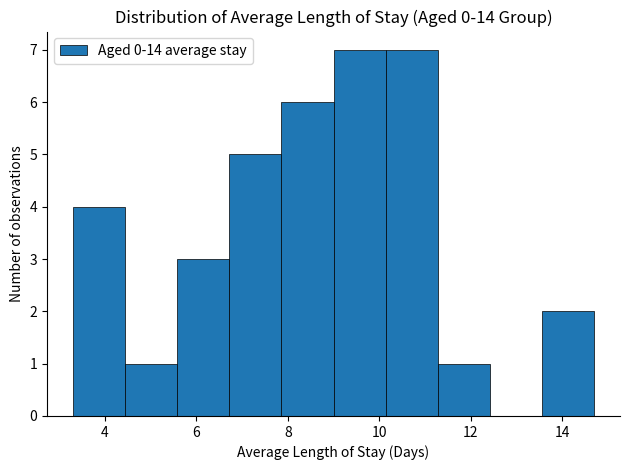

Reading left to right, list every bar in this chart as the range it spans on the x-axis followed by its height. Neither the bar edges nor the heights are printed on the chart, so give them approximately, as read against the axes.

3.30 to 4.44: 4
4.44 to 5.58: 1
5.58 to 6.72: 3
6.72 to 7.86: 5
7.86 to 9.00: 6
9.00 to 10.14: 7
10.14 to 11.28: 7
11.28 to 12.42: 1
12.42 to 13.56: 0
13.56 to 14.70: 2